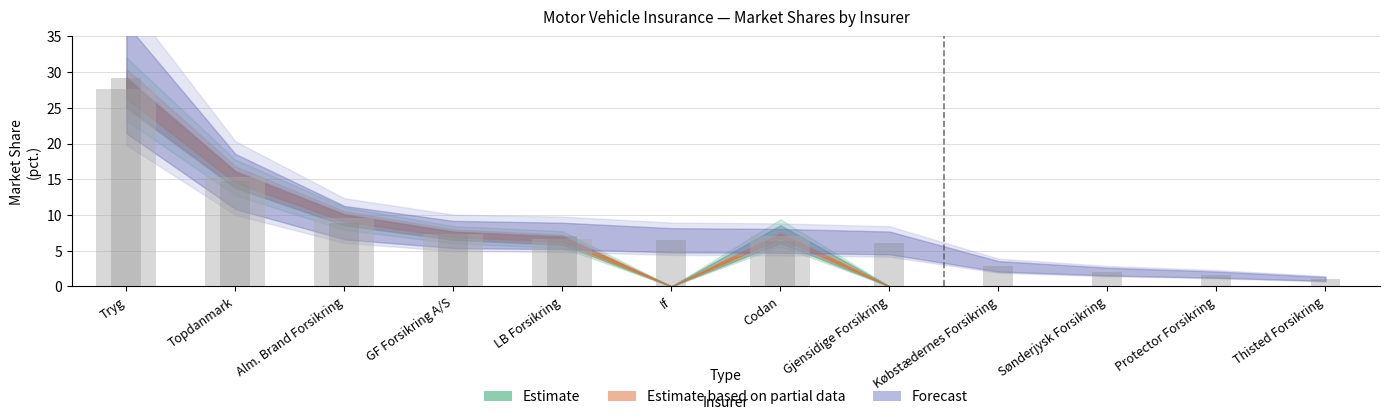

List the labels in order of Q3 2022 Market Share value, smallest first.

If, Gjensidige Forsikring, Købstædernes Forsikring, Sønderjysk Forsikring, Protector Forsikring, Thisted Forsikring, Codan, LB Forsikring, GF Forsikring A/S, Alm. Brand Forsikring, Topdanmark, Tryg